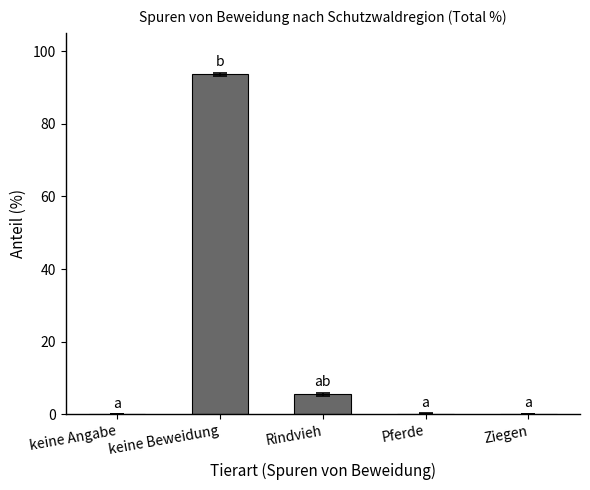

Where is the data nearest to the value 46?

Rindvieh